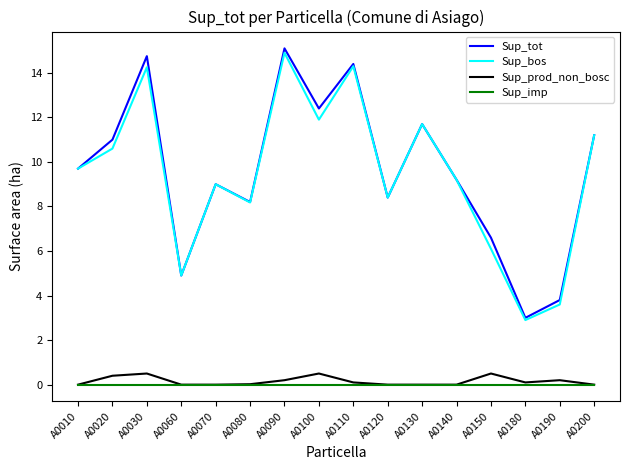

How many lines are shown in the chart?

4